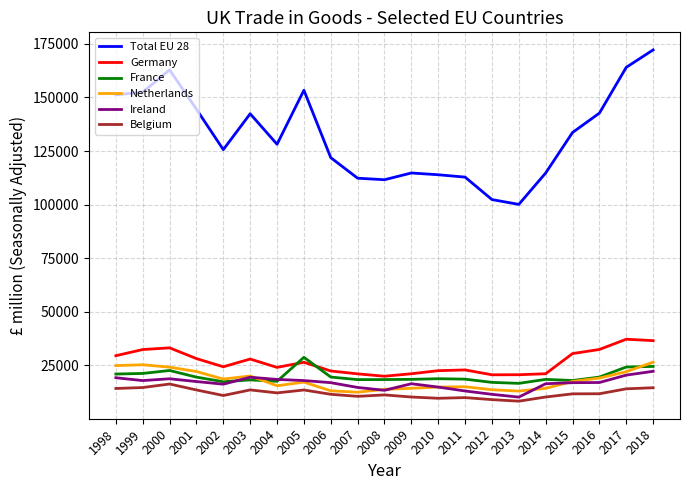

In Total EU 28, how many points are lower than both neighbors (excluding endpoints)?

4